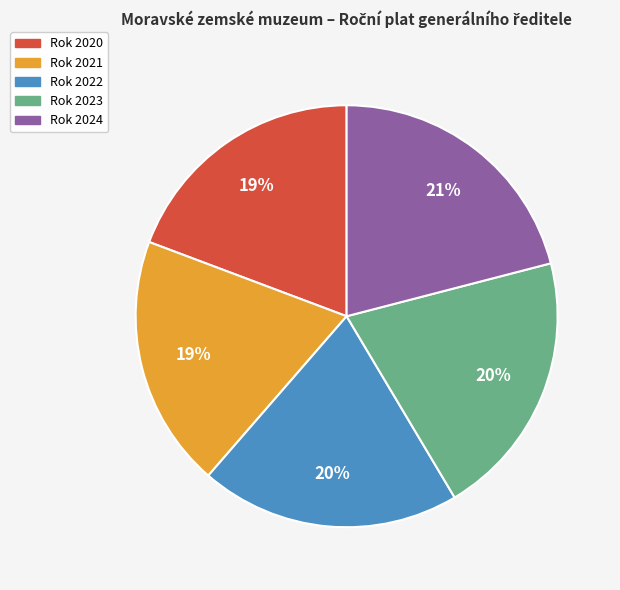

To the nearest percent, what is the average slice percentage?

20%